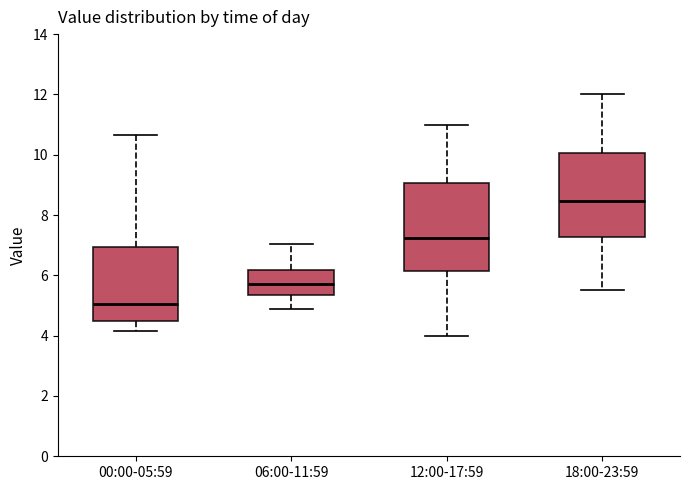

Where does the upper whisker of the box for 12:00-17:59 end on the y-axis? The values are not printed on the chart, so give them approximately, as read against the axis.

11.0